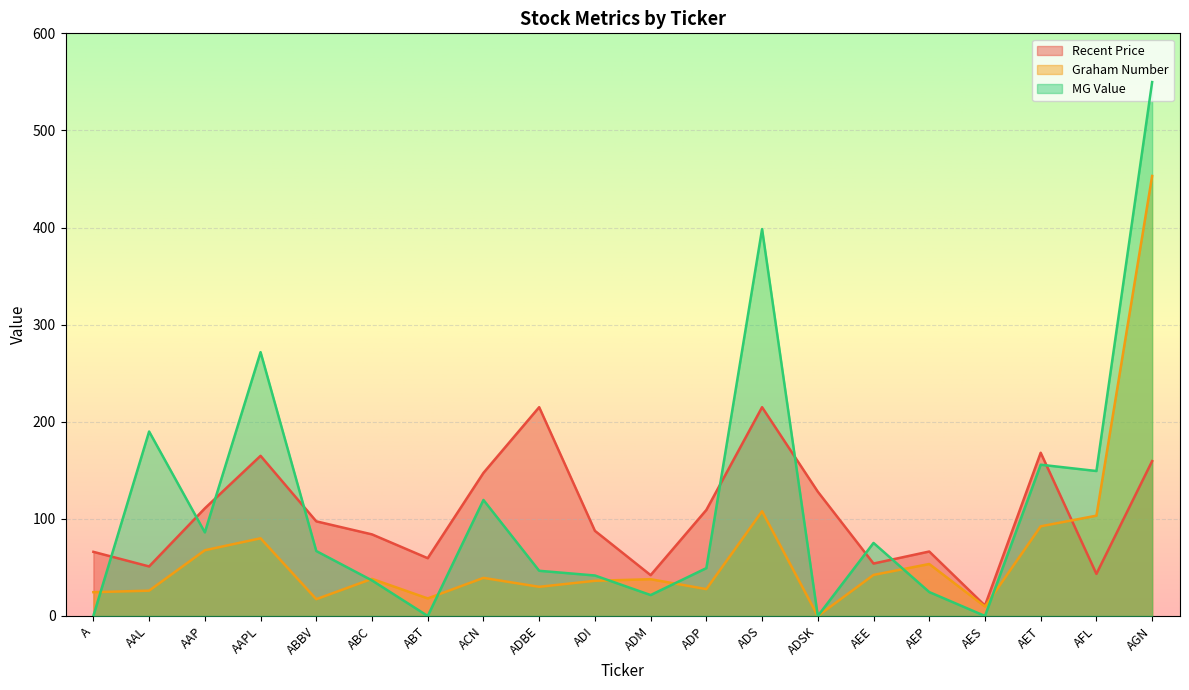

Count the number of data series in this chart.

3